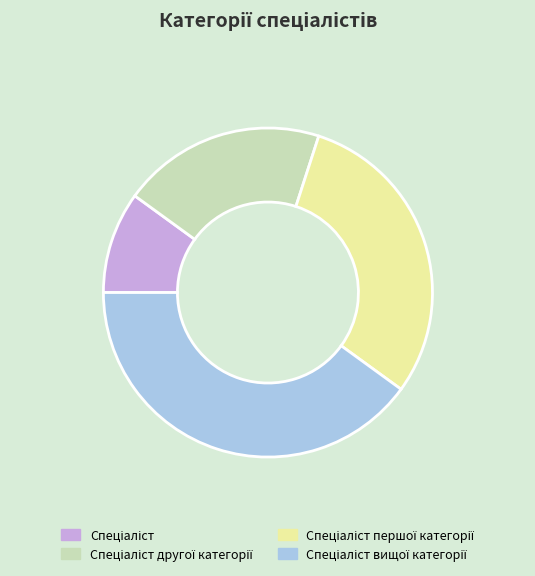

Is there any slice that represents more than half of the pie?

No